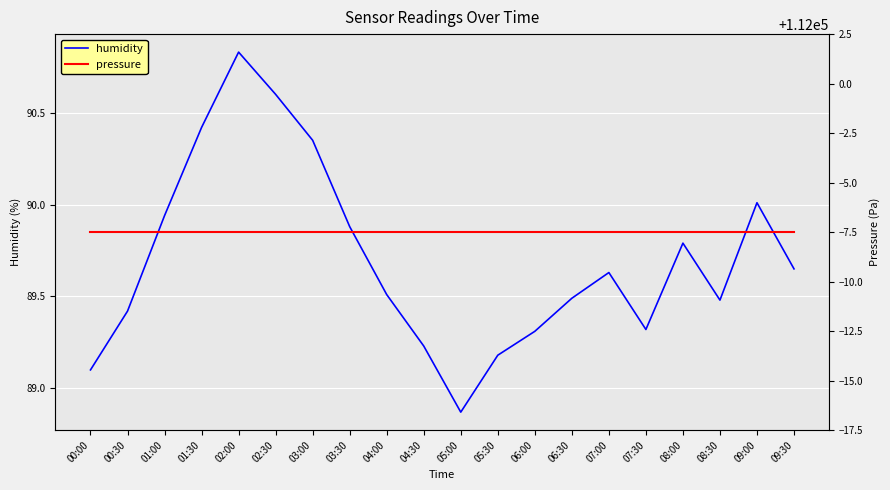

True or false: pressure has more than 2 interior local peaks.

False